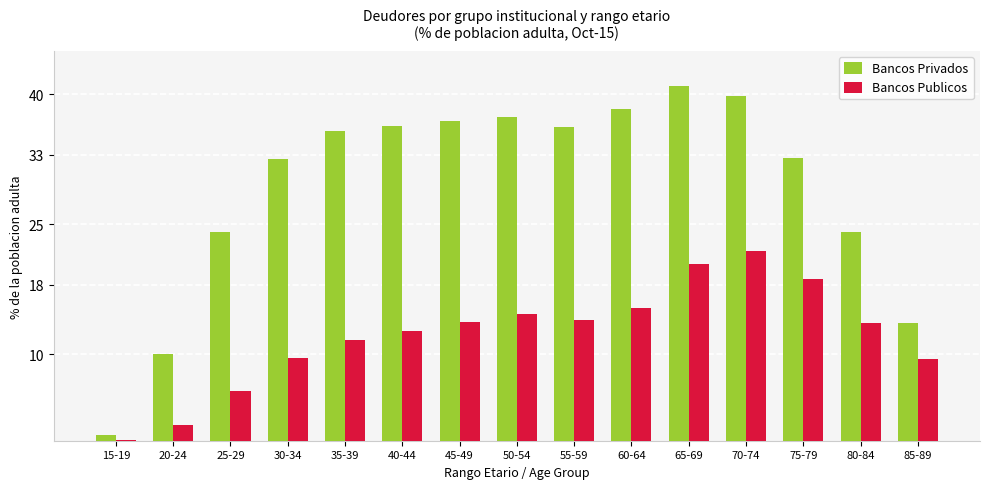

Which series changed the most between 30-34 and 60-64?

Bancos Publicos